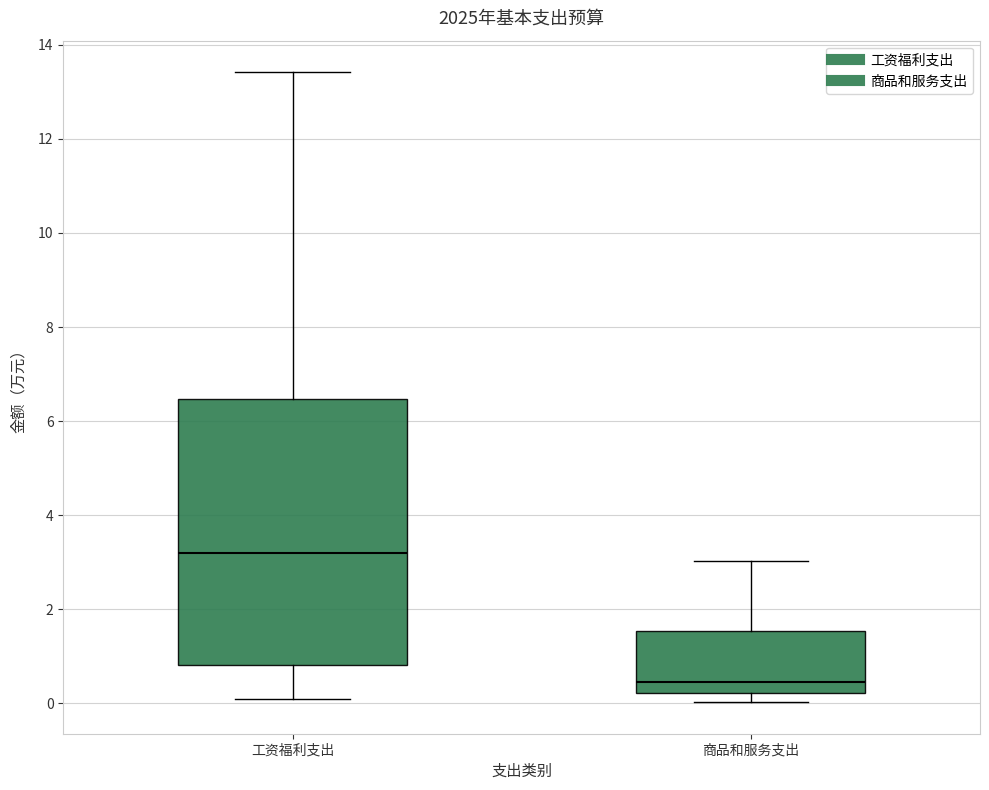

Which box has the highest median line?

工资福利支出